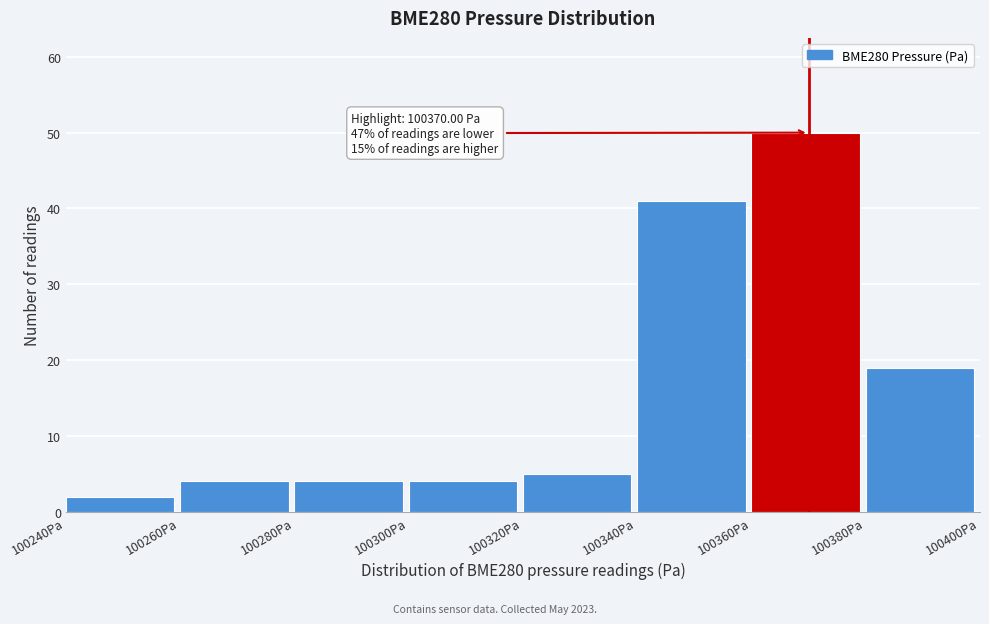

Which range on the x-axis has the tallest bar?

100360 to 100380